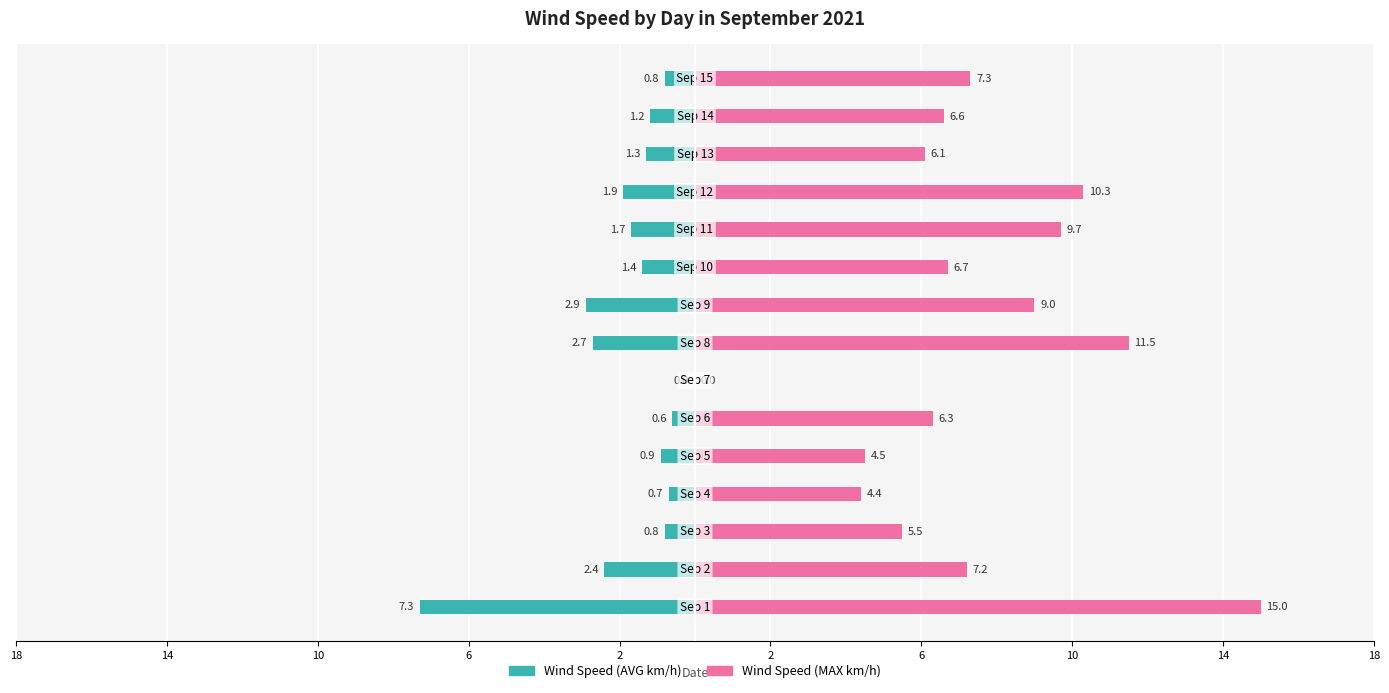

How many data points in Wind Speed (MAX km/h) are above 6?

11